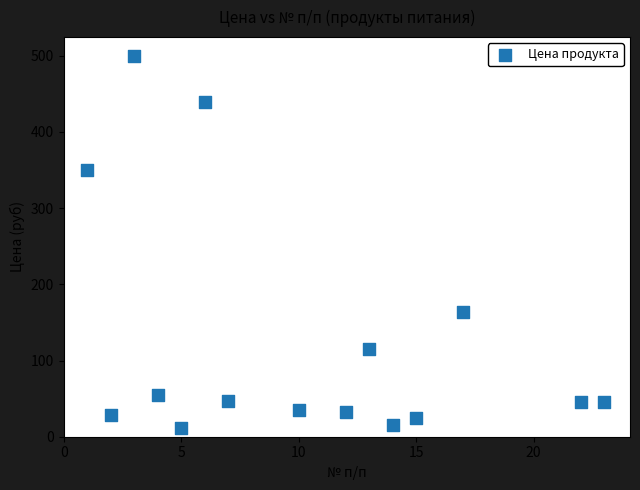

What is the range of Y values (max minus min)?

488.0